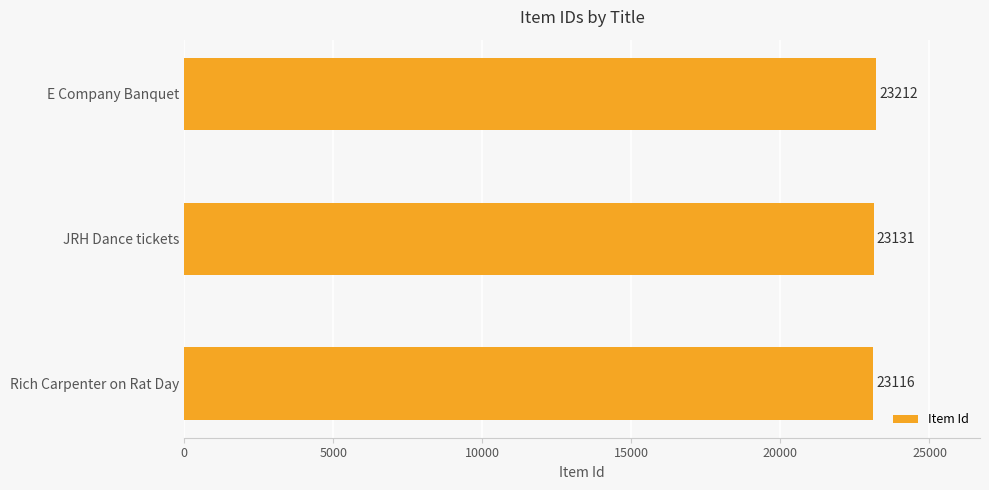

What value does the data have at JRH Dance tickets, to the nearest 10?

23130